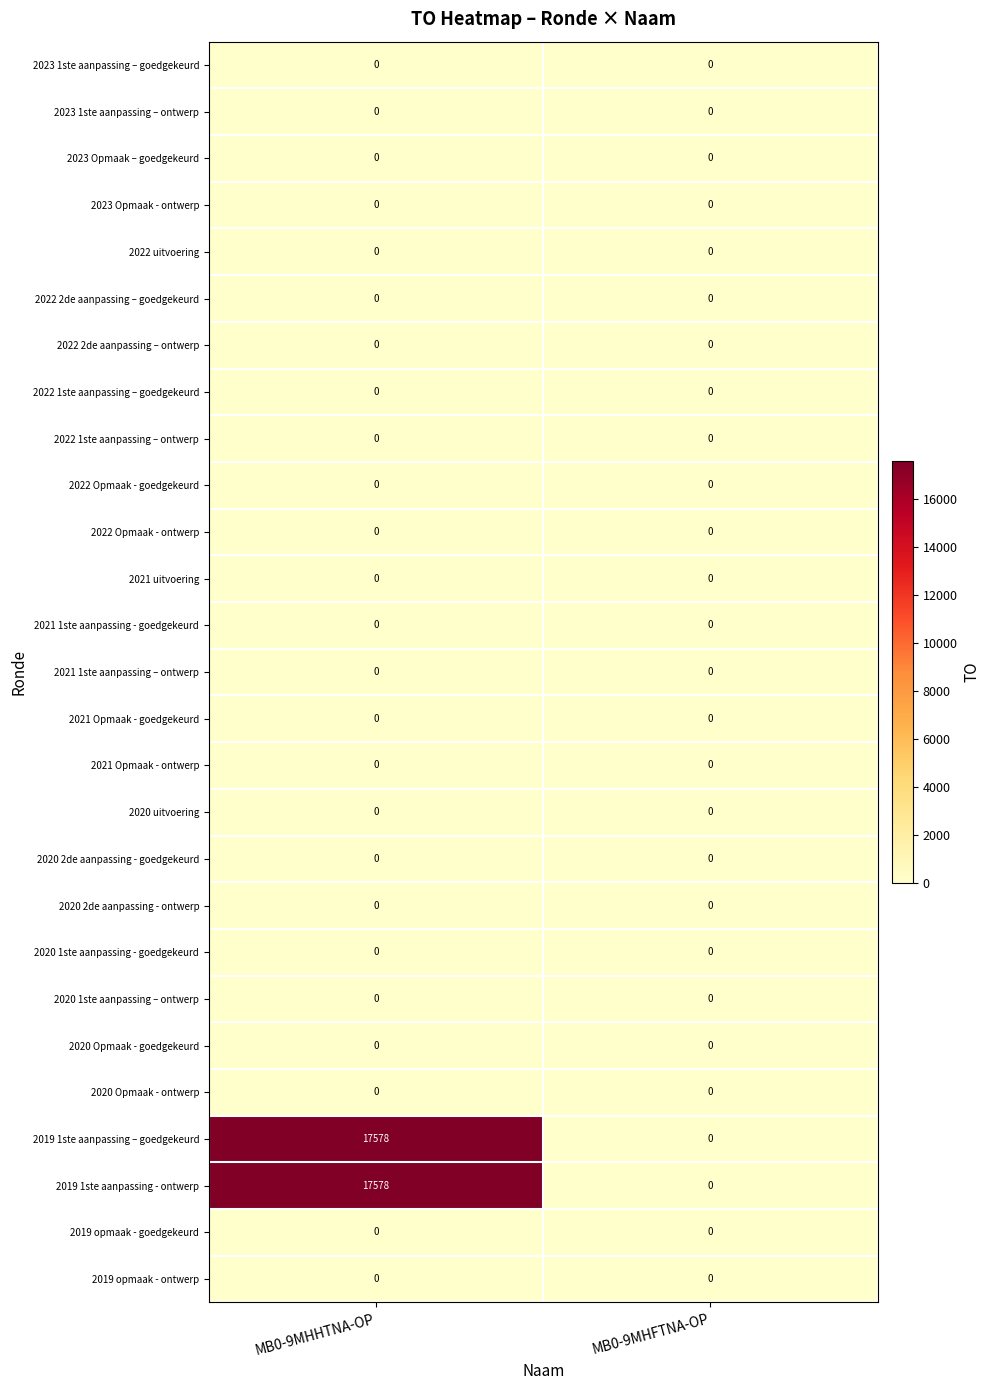

What is the maximum value shown in the chart?

17578